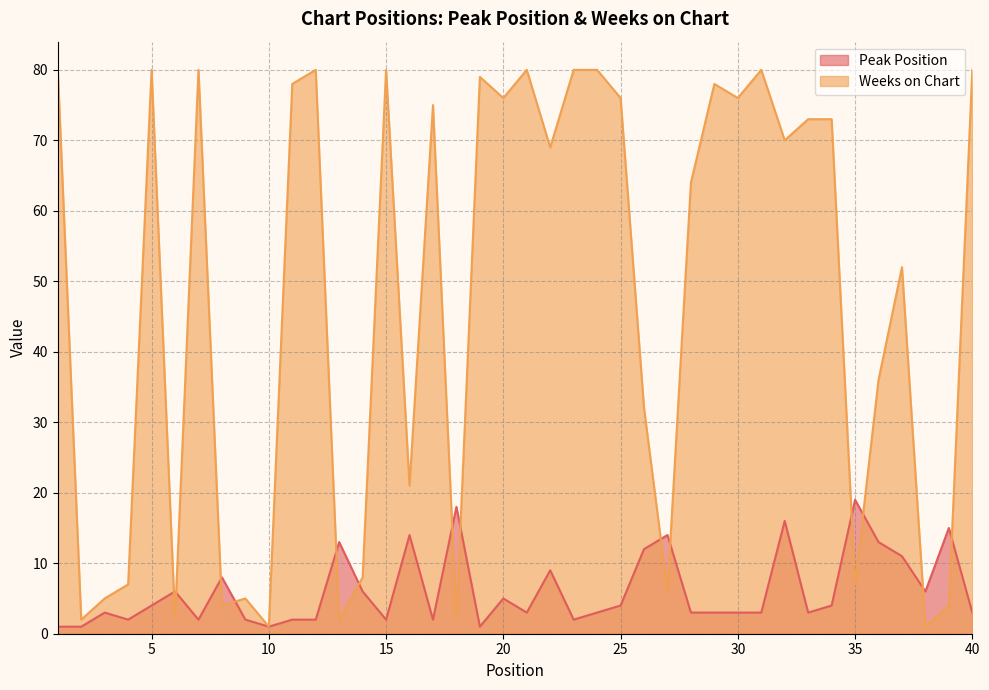

Between 2 and 29, which is larger?

29